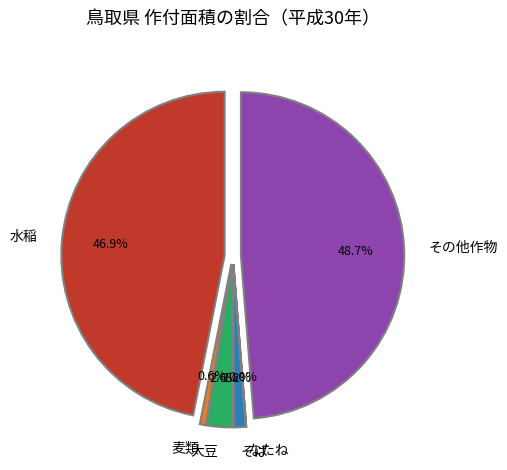

To the nearest percent, what is the difference between the largest and smallest slice percentages?

49%